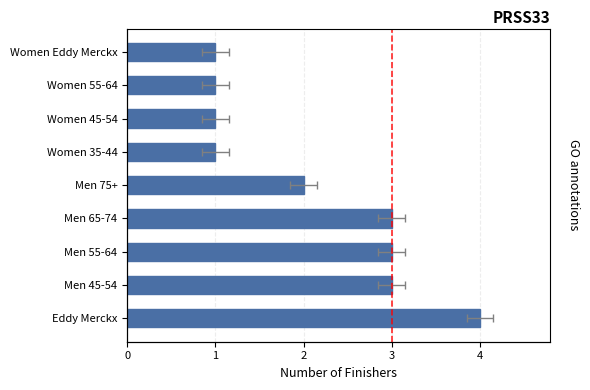

What is the approximate value at Men 55-64?

3